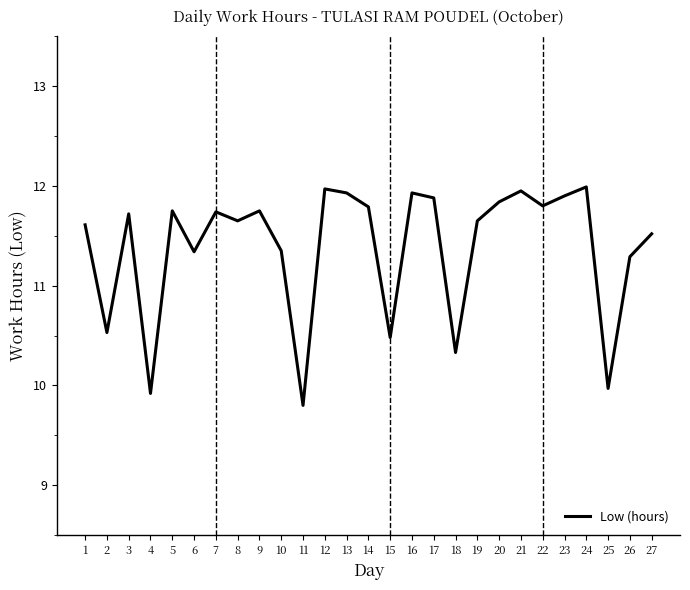

Between 26 and 24, which is larger?

24